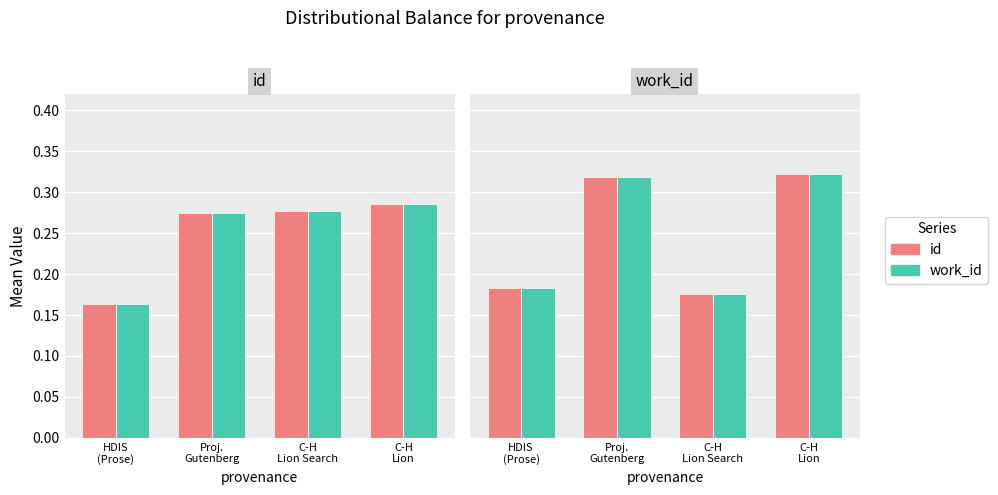

Does the chart contain stacked bars?

No